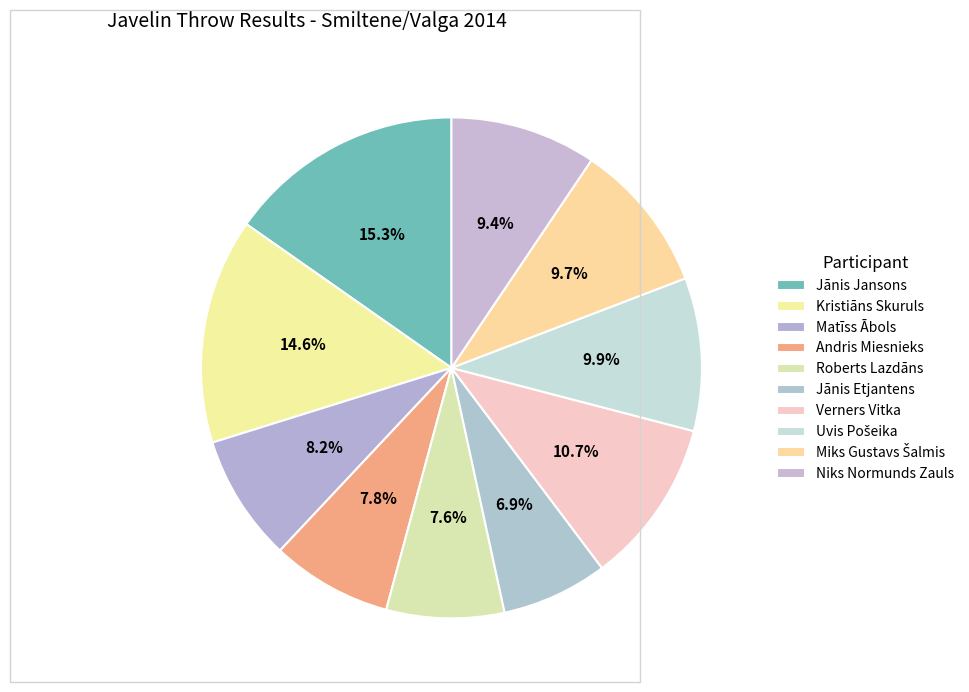

To the nearest percent, what portion does Niks Normunds Zauls represent?

9%